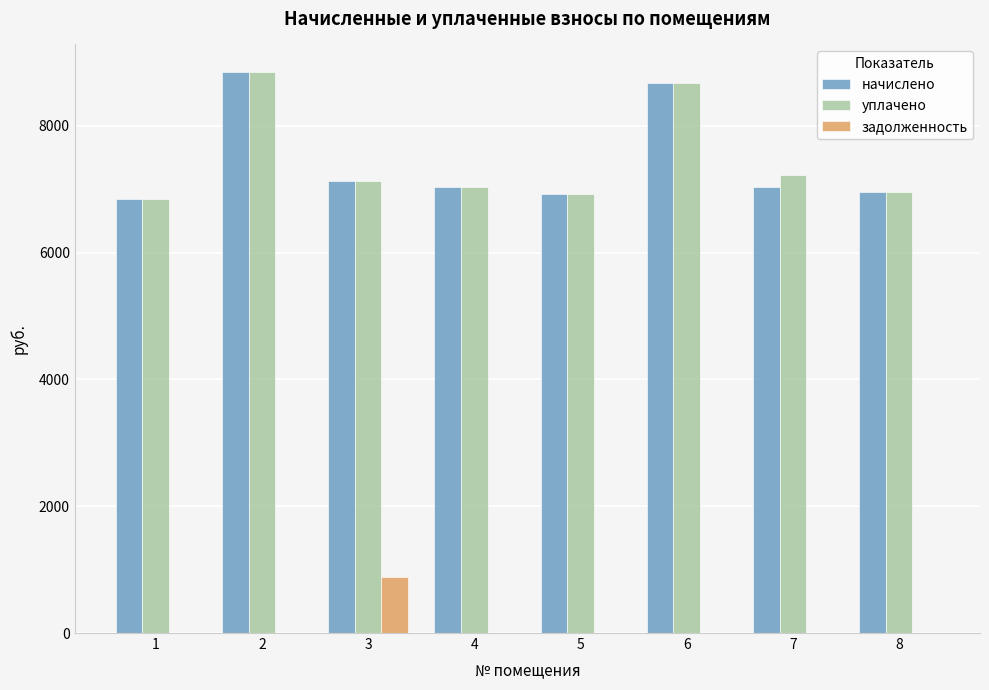

What is the total value across all series at 3?

15138.5